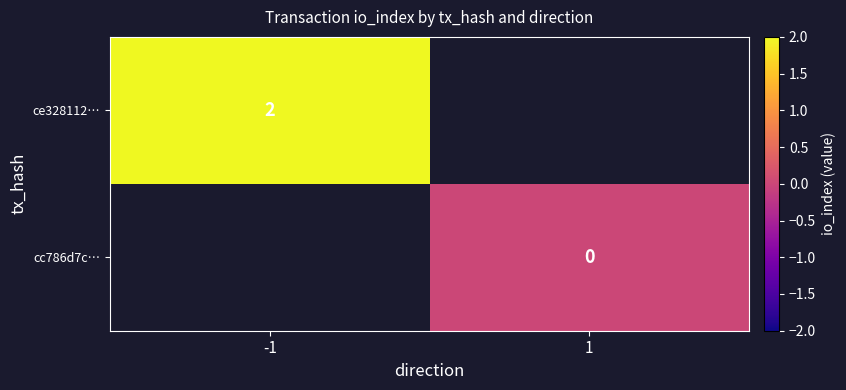

Is it true that ce328112… equals 3 at -1?

False